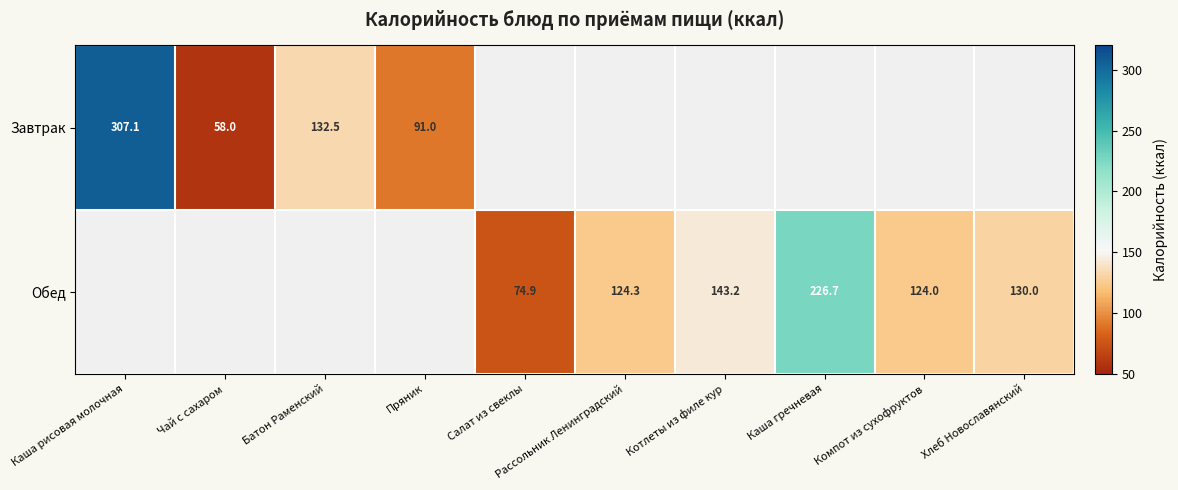

What is the maximum value shown in the chart?

307.1